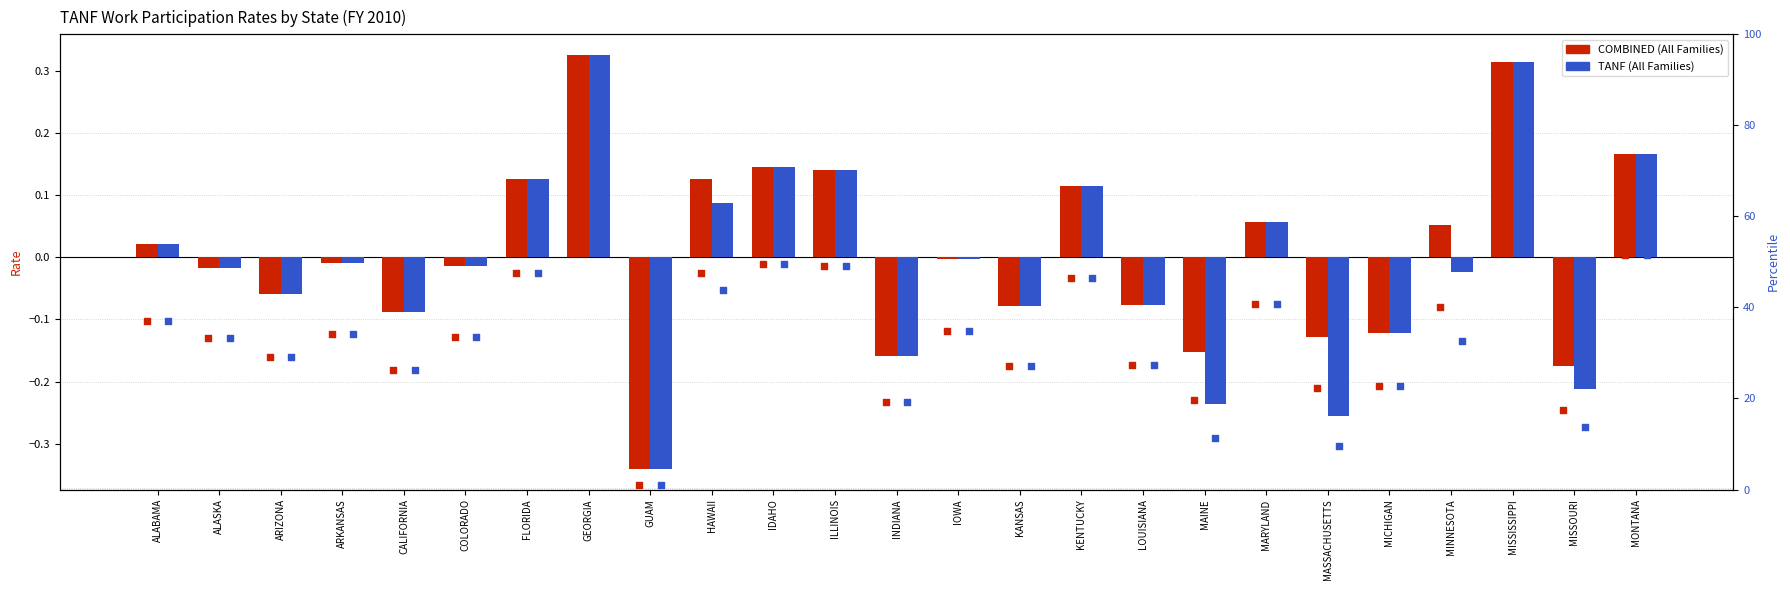

Which series has the largest Y range (max minus min)?

COMBINED % rank